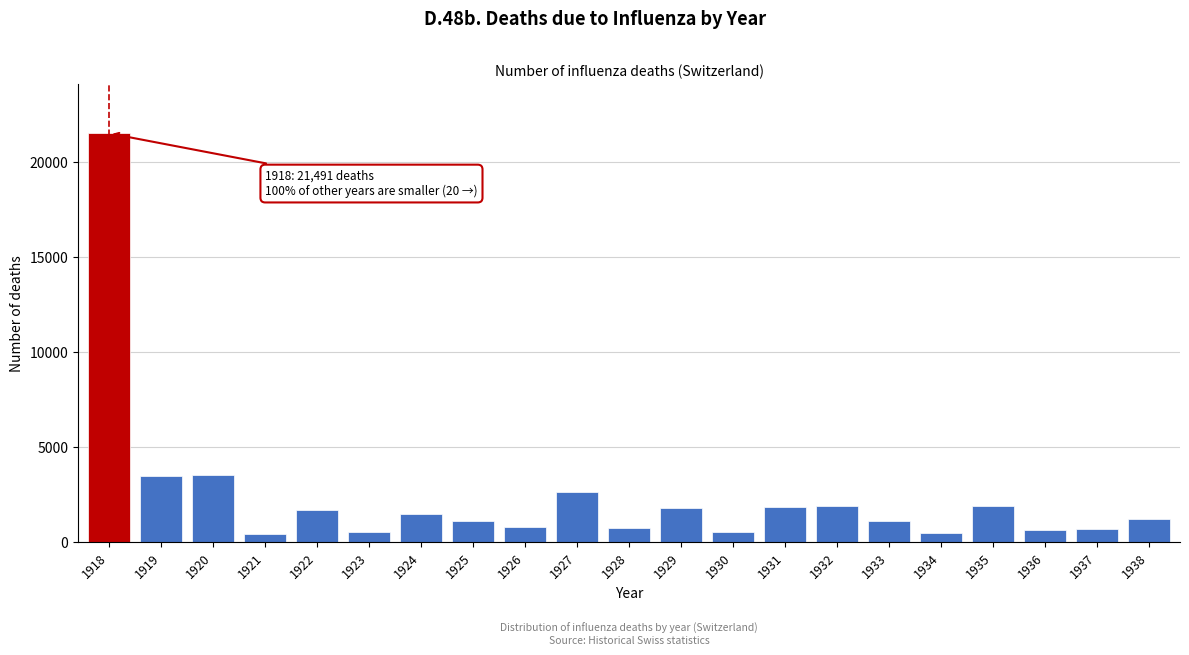

What is the value of the 7th bar from the left?

1487